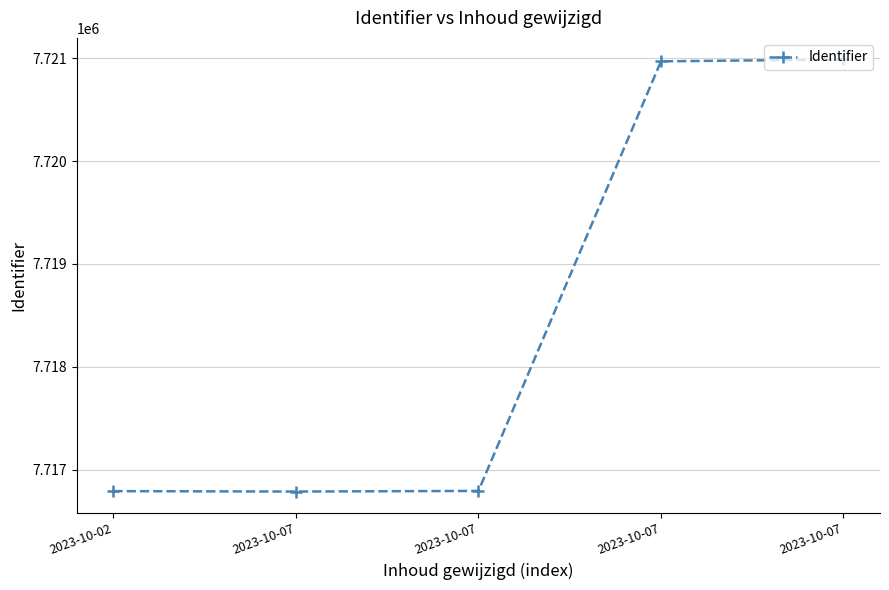

How many values are below 7716794?

2